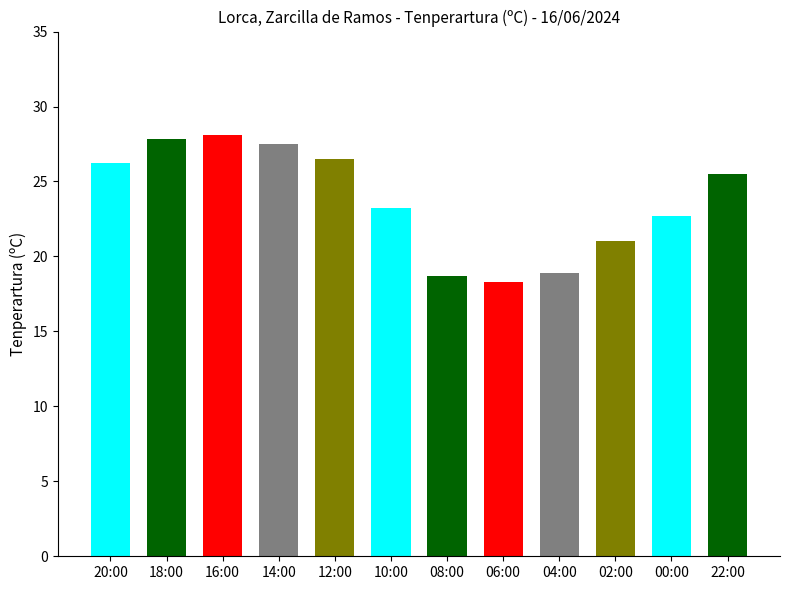

What is the approximate value at 16:00?

28.1